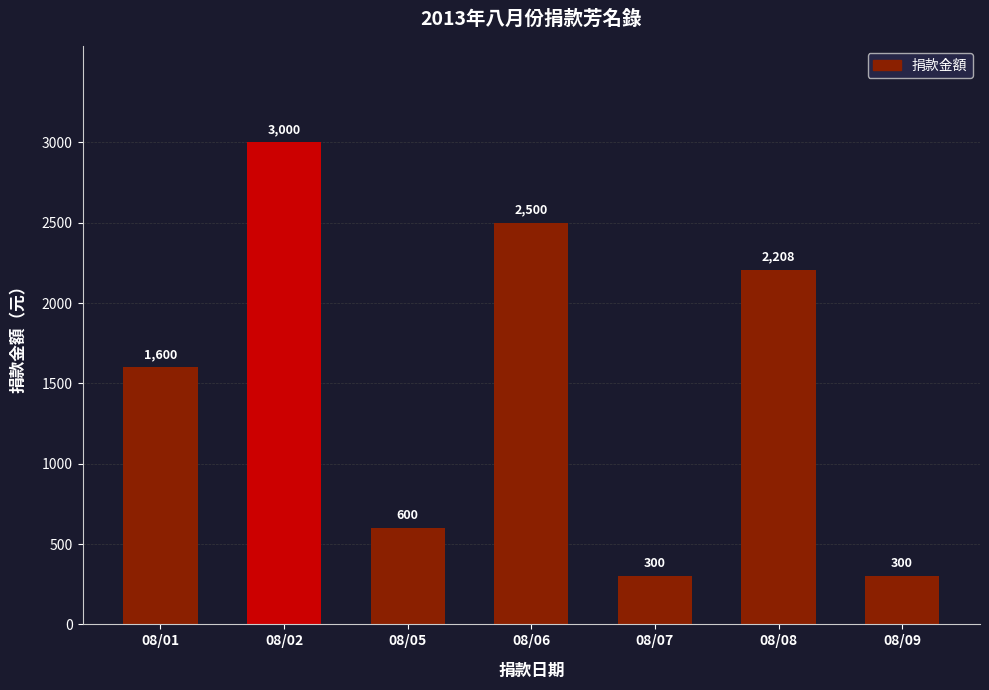

Which category has the highest value across all series?

08/02